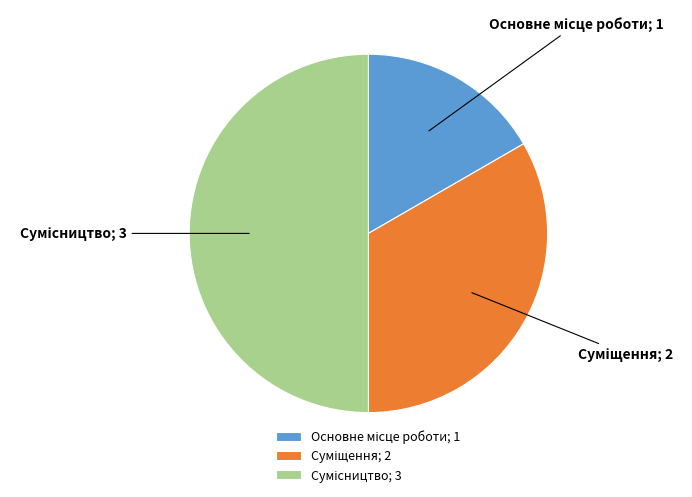

What is the ratio of the value at Суміщення to the value at Основне місце роботи?

2.0